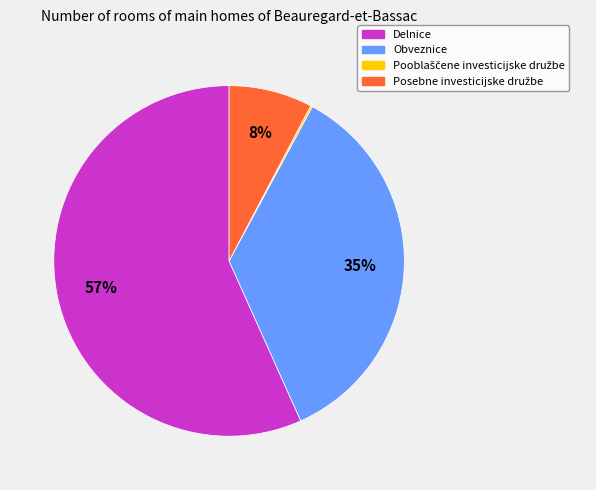

Which slice is the largest?

Delnice